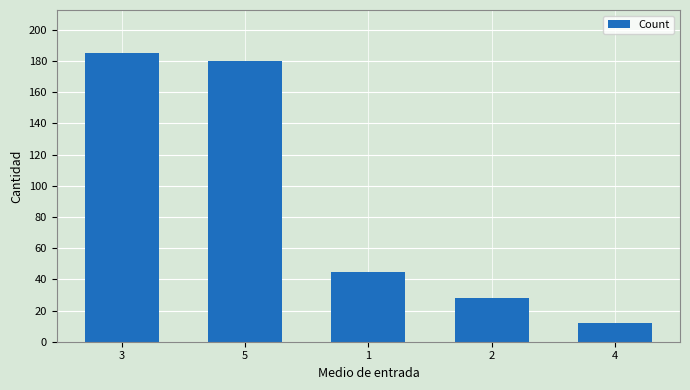

The value at 1 is 26. True or false?

False